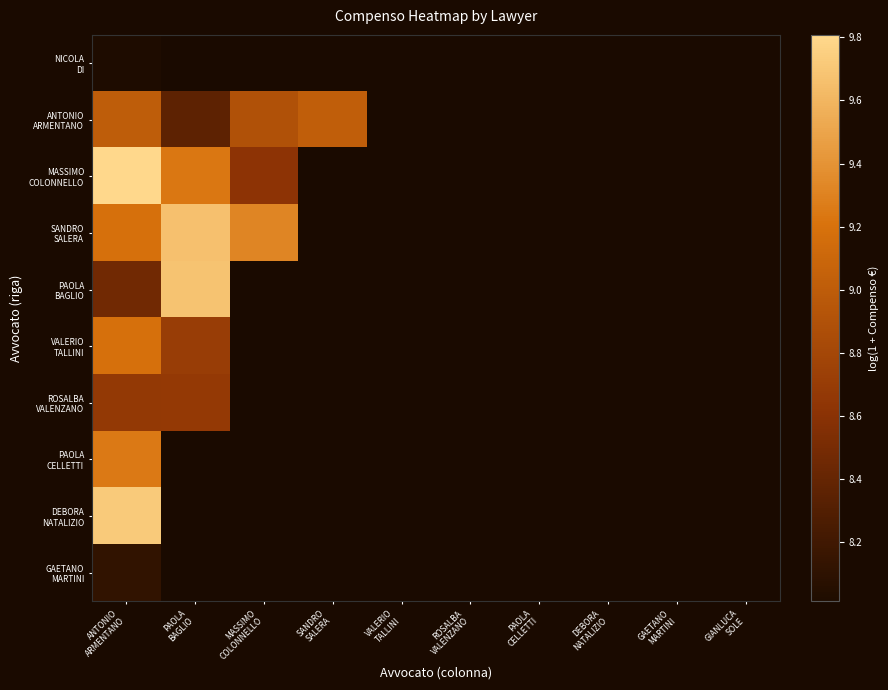

What is the greatest value displayed?

9.8